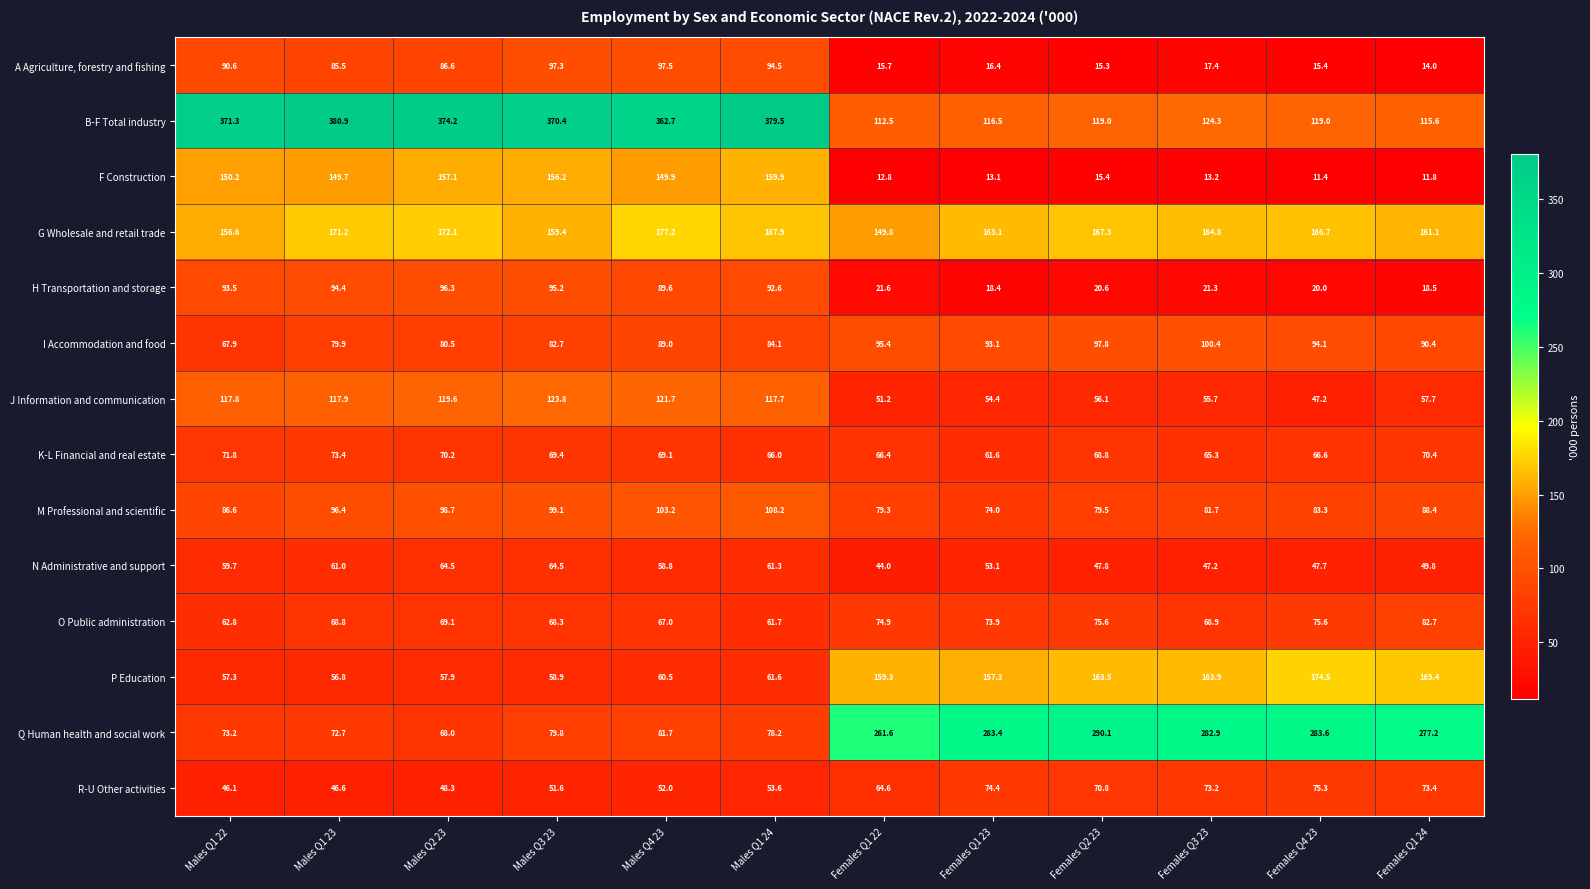

How many series are shown in this chart?

14